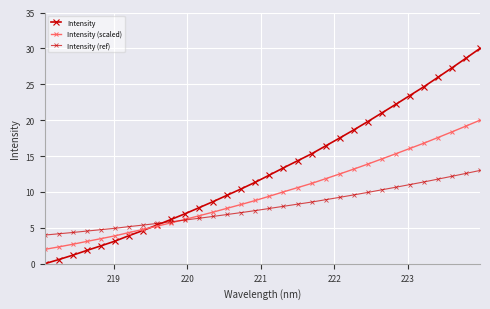

How many lines are shown in the chart?

3